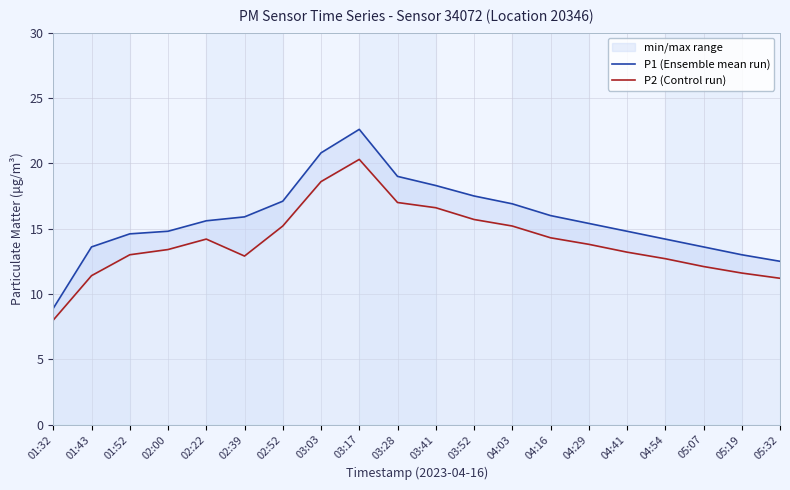

Which category has the lowest value in the P2 (Control run) series?

01:32